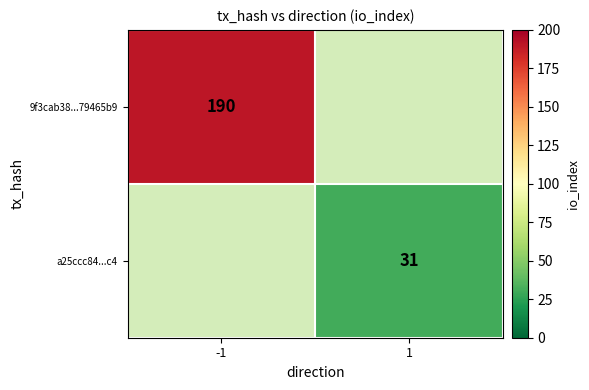

At how many categories does at least one series exceed 78?

1